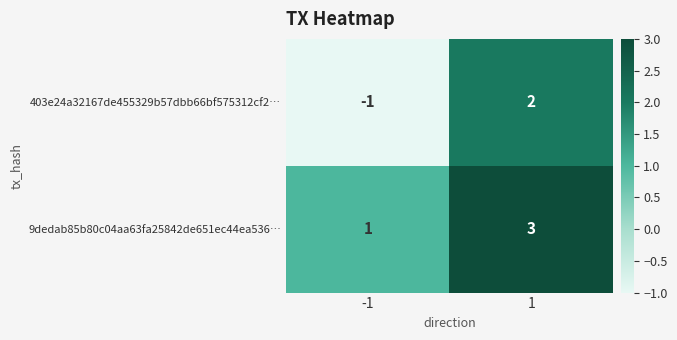

Reading left to right, list all the values displayed in this chart.

403e24a32167de455329b57dbb66bf575312cf2…: -1=-1	1=2
9dedab85b80c04aa63fa25842de651ec44ea536…: -1=1	1=3